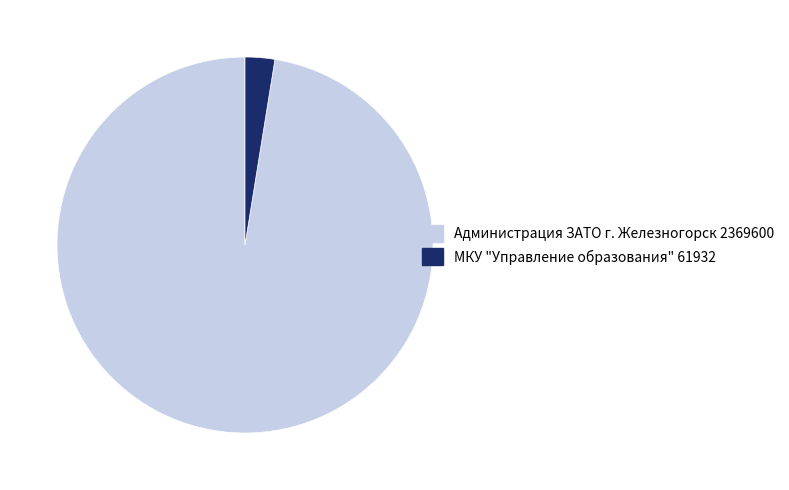

Between Администрация ЗАТО г. Железногорск 2369600 and МКУ "Управление образования" 61932, which is larger?

Администрация ЗАТО г. Железногорск 2369600